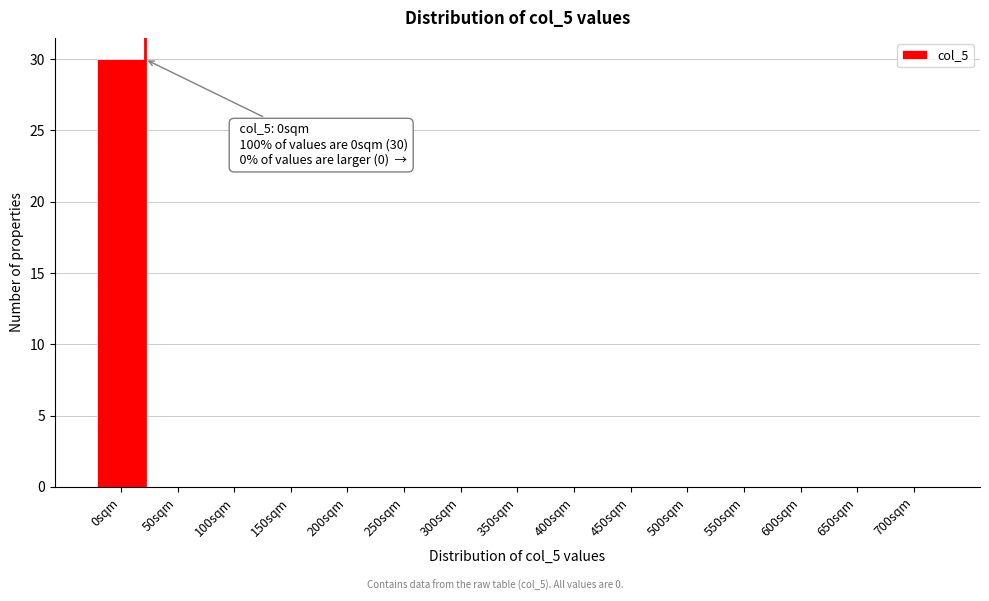

Reading right to left, transcribe all the data shown in this chart.

700sqm=0	650sqm=0	600sqm=0	550sqm=0	500sqm=0	450sqm=0	400sqm=0	350sqm=0	300sqm=0	250sqm=0	200sqm=0	150sqm=0	100sqm=0	50sqm=0	0sqm=30